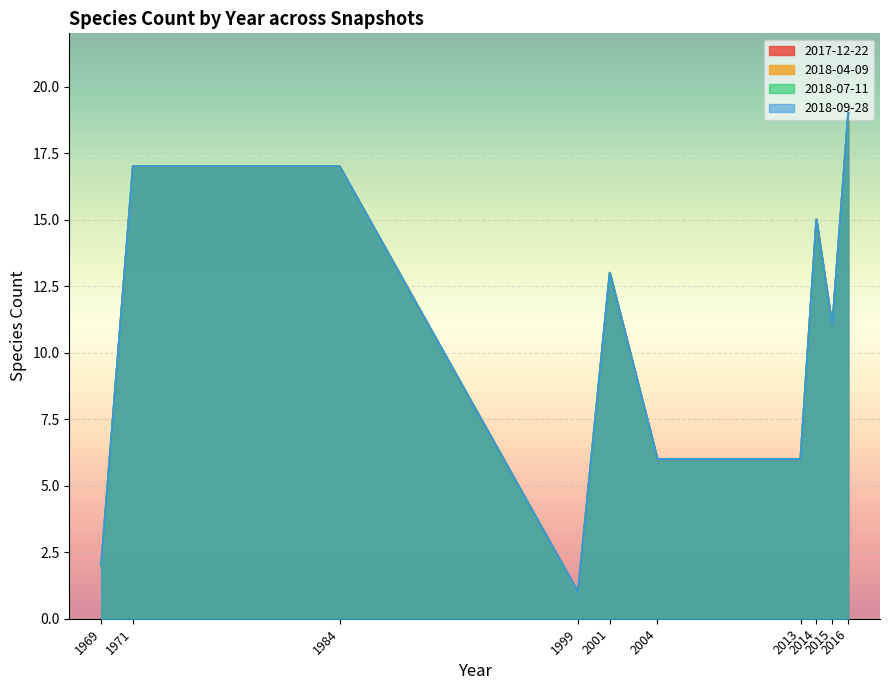

How many interior local valleys does the 2018-04-09 series have?

2